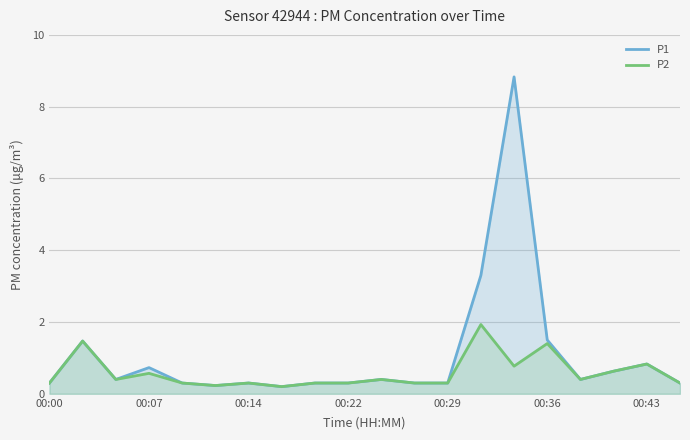

List the series in order of their overall mean, lowest first.

P2, P1